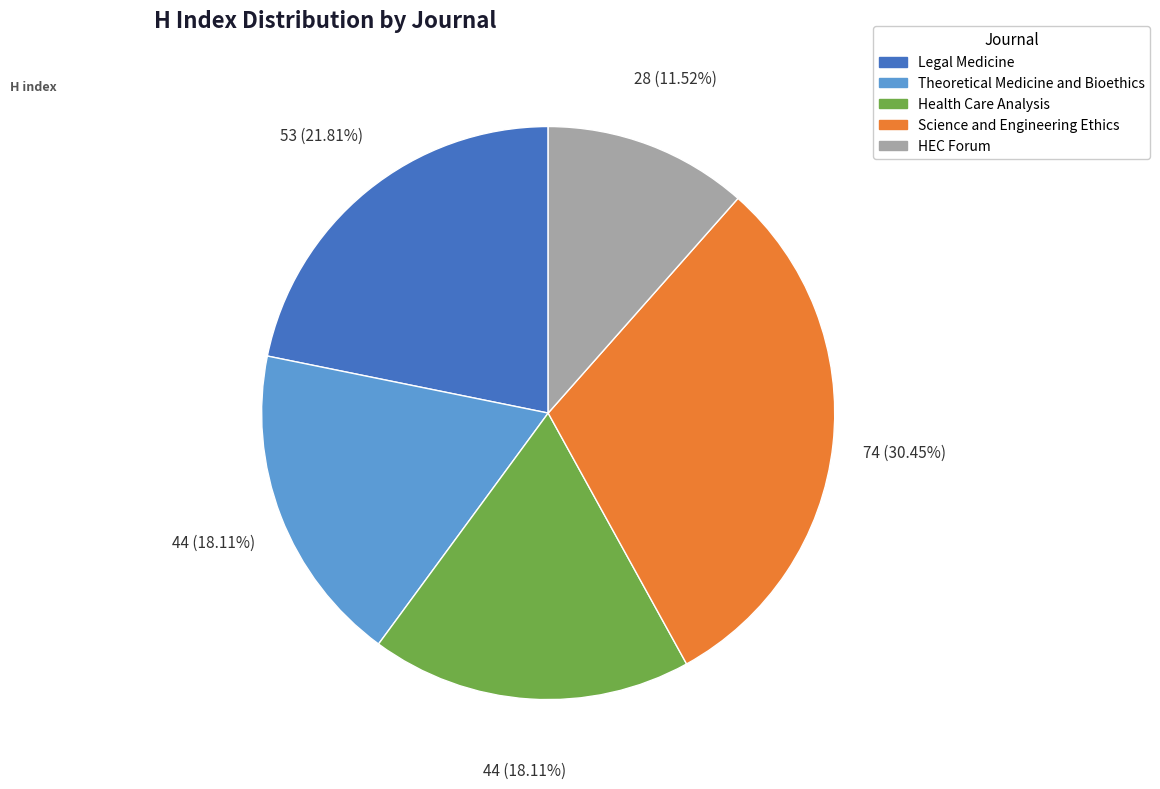

Approximately how many times larger is the value at Science and Engineering Ethics compared to Legal Medicine?

1.4